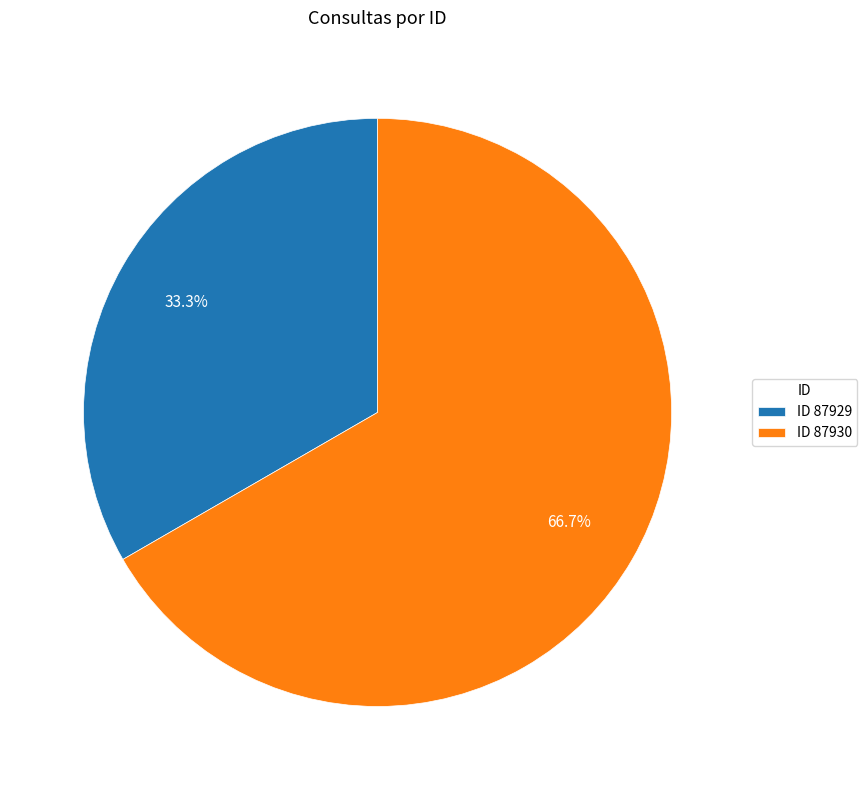

Which category has the smallest portion of the pie?

ID 87929